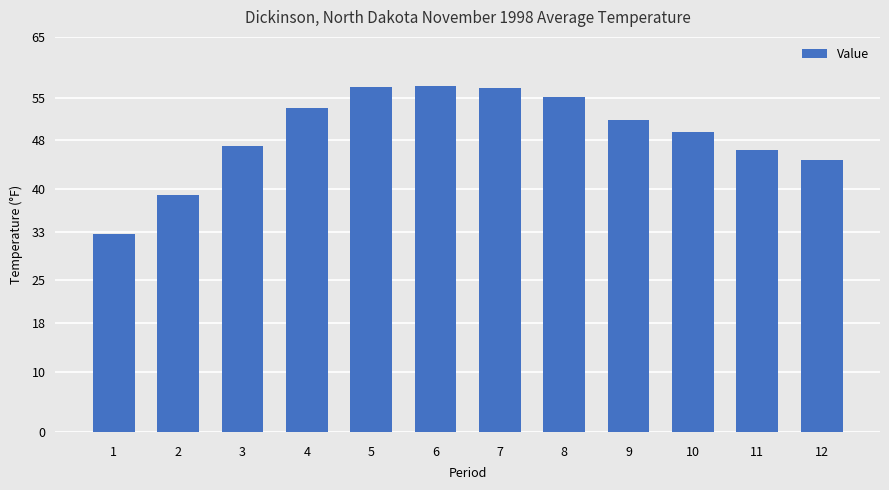

What is the change in value from 3 to 5?

+9.7